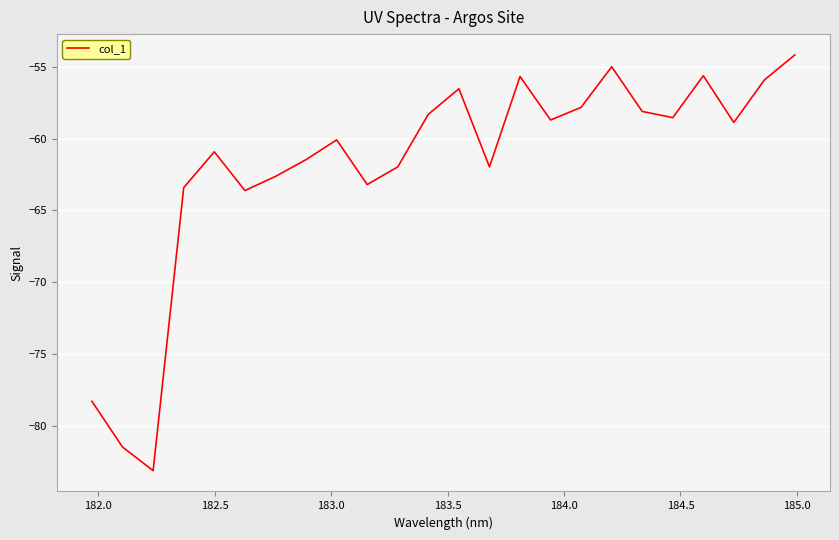

Does the chart have visible grid lines?

Yes